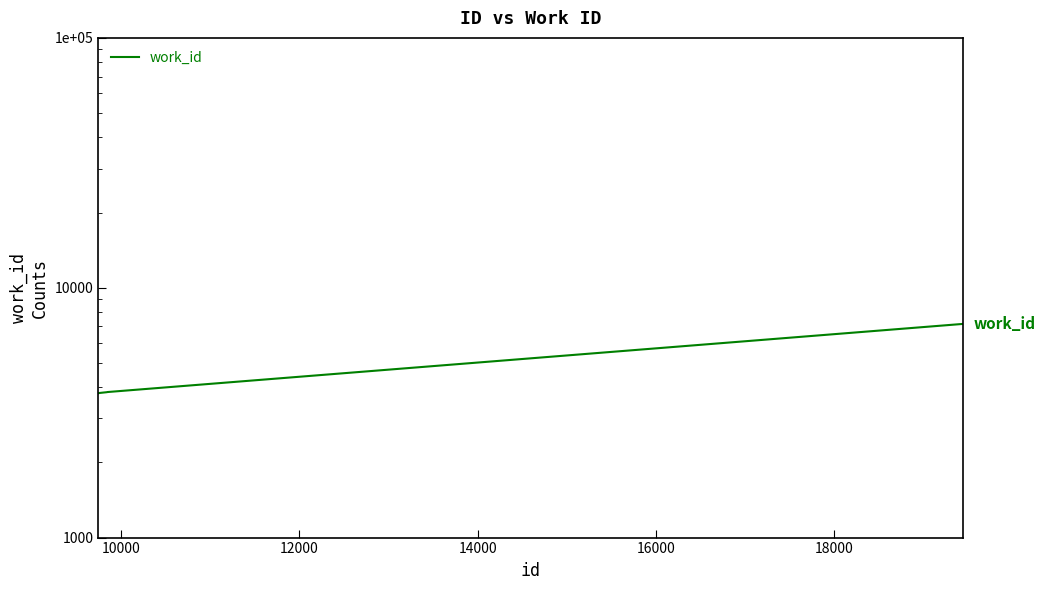

Reading left to right, list all the values displayed in this chart.

3781	3782	3783	3784	3791	3794	3819	3823	3824	7164